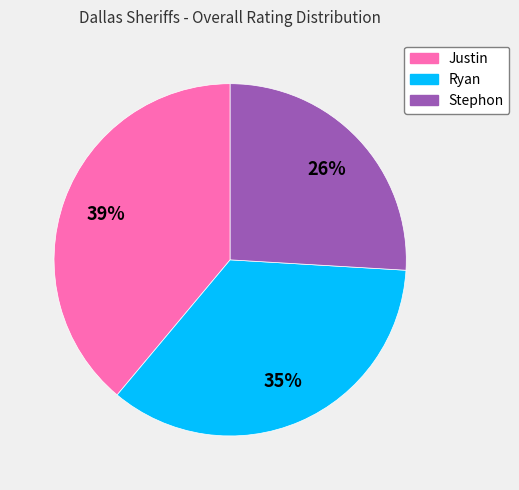

To the nearest percent, what is the difference between the largest and smallest slice percentages?

13%